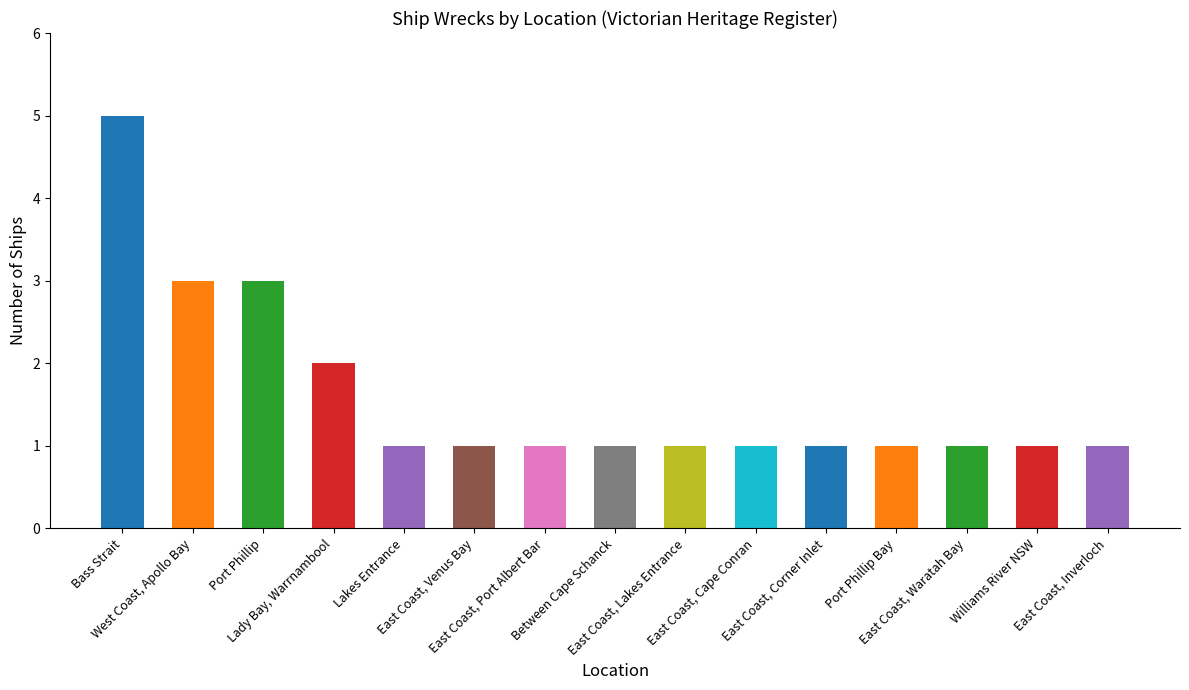

What is the change in value from Port Phillip to East Coast, Port Albert Bar?

-2